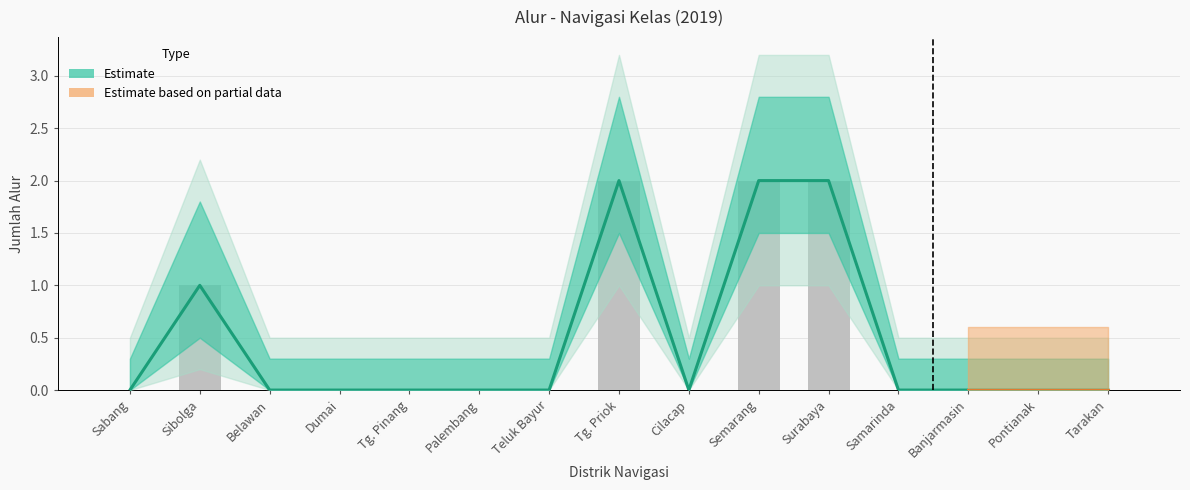

What value does the data have at Sibolga?

1